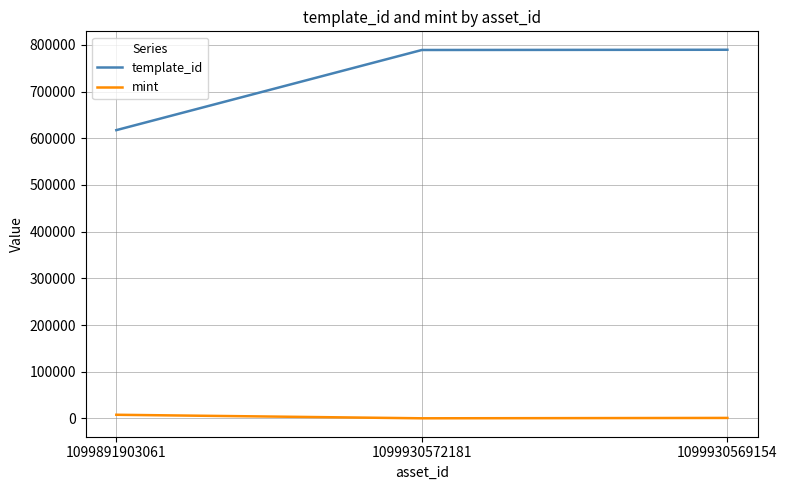

Is it true that template_id equals 617504 at 1099891903061?

True